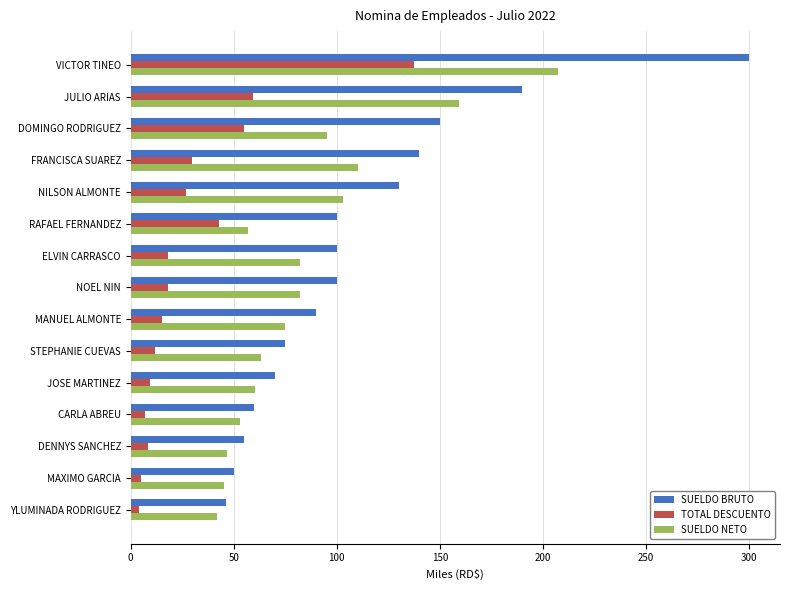

How many data points in SUELDO BRUTO are less than 100?

7